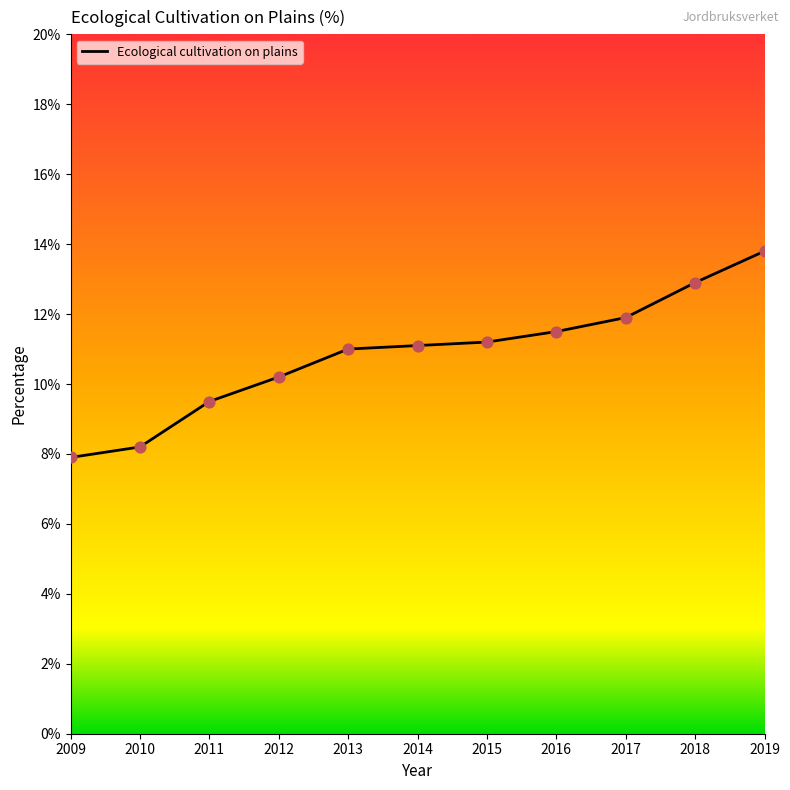

Which has a higher value, 2017 or 2016?

2017